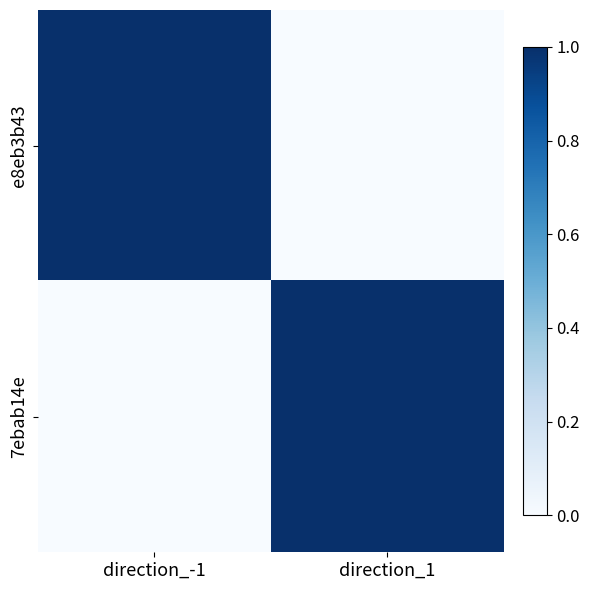

Reading left to right, list all the values displayed in this chart.

e8eb3b43: direction_-1=1.0	direction_1=0.0
7ebab14e: direction_-1=0.0	direction_1=1.0